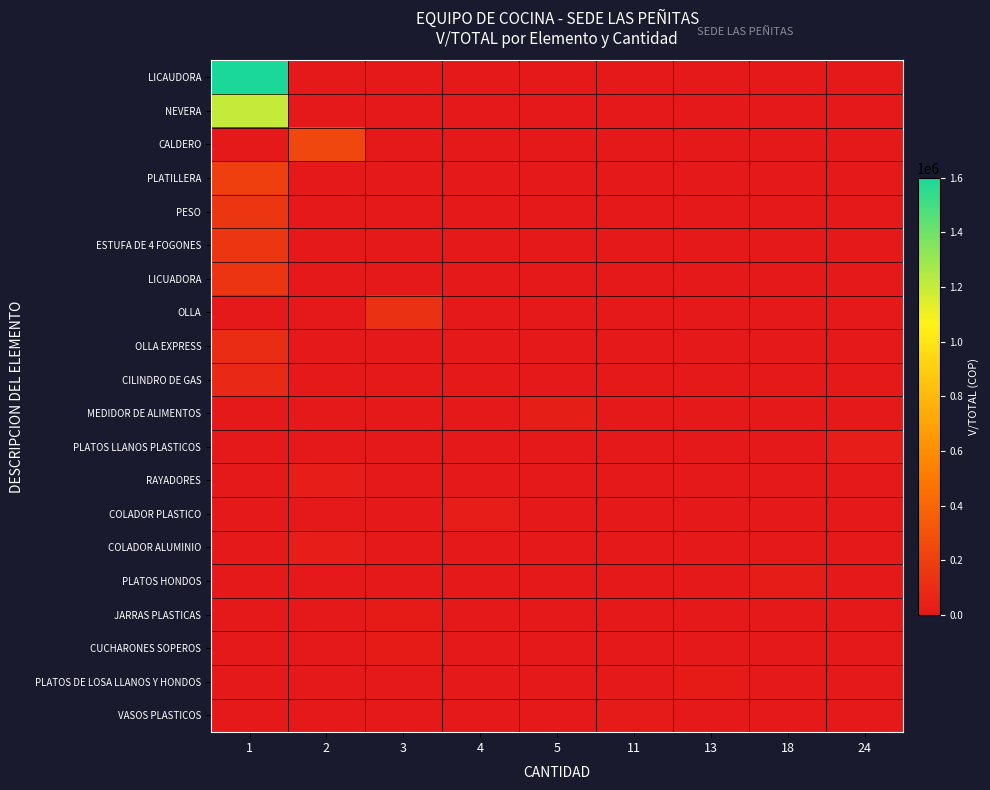

What is the total value across all series at 1?

3620000